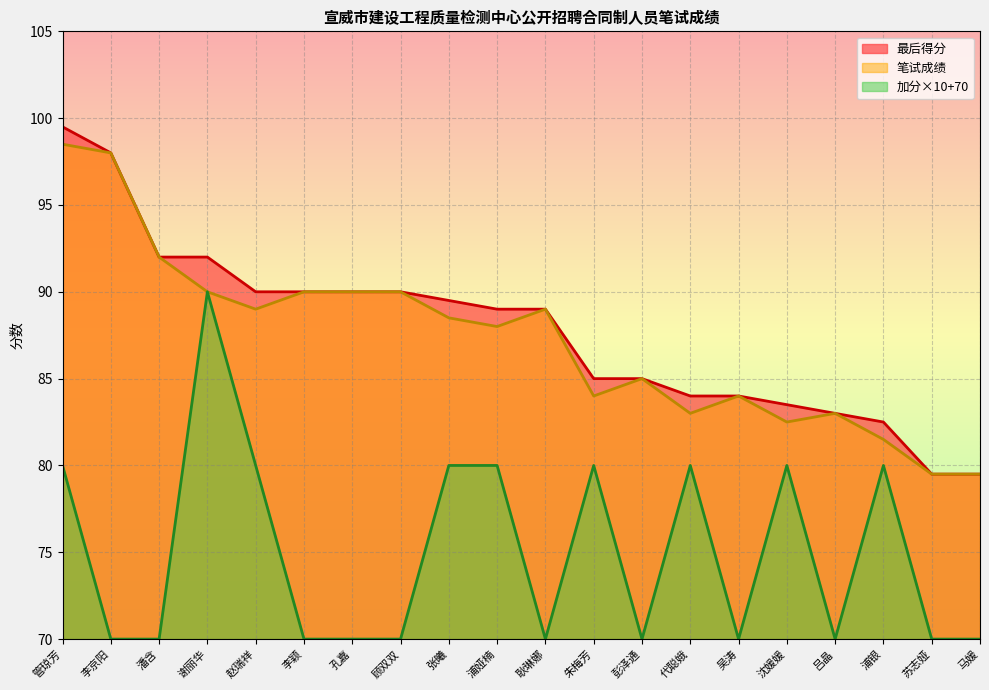

At which category does the chart reach its minimum across all series?

李京阳